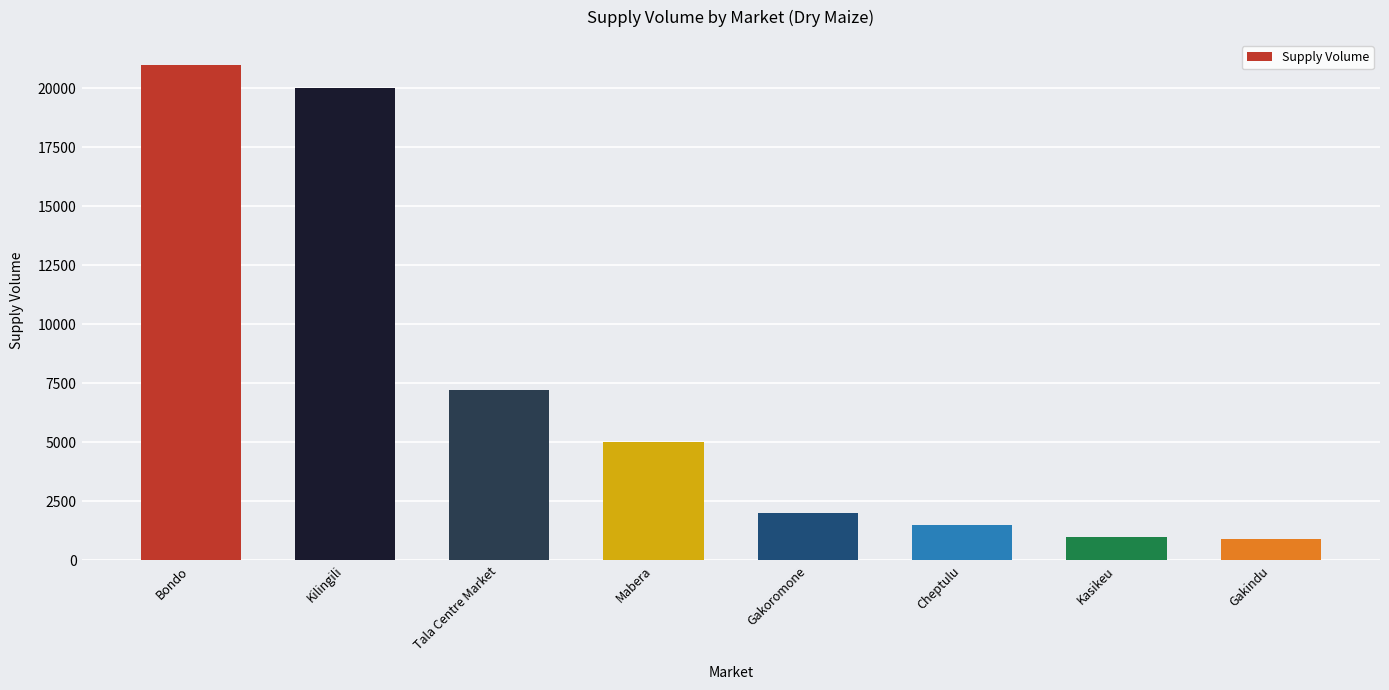

Read the value at Gakoromone.

2000